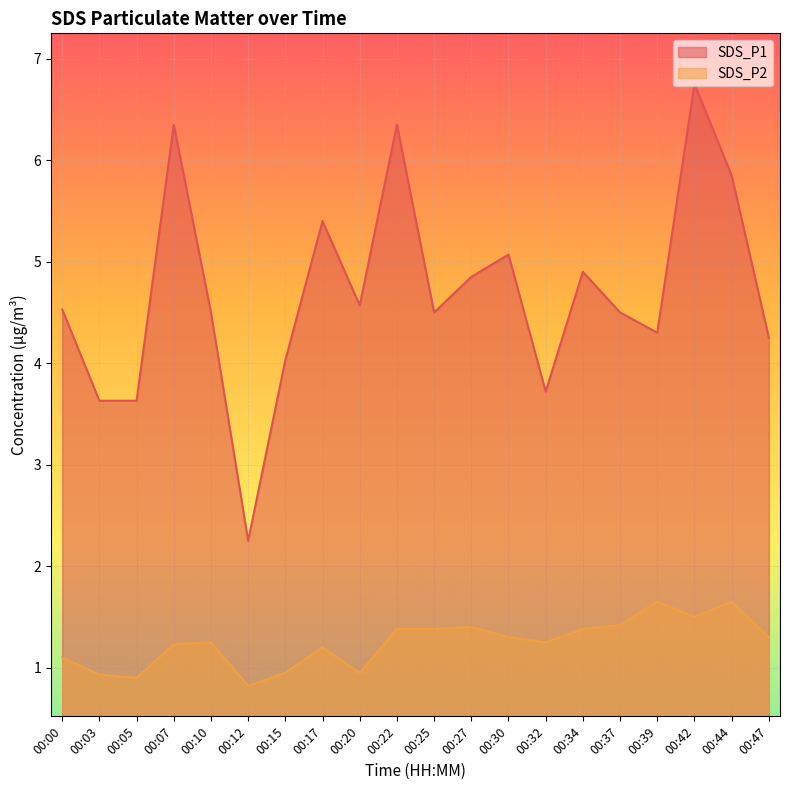

How many interior local valleys does the SDS_P1 series have?

5